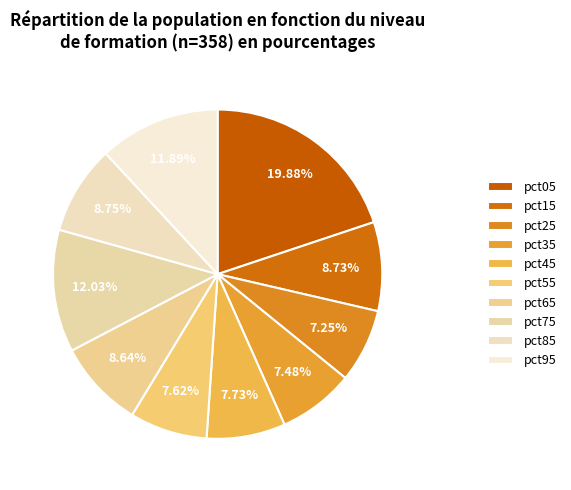

To the nearest percent, what percentage of the pie is pct35?

7%